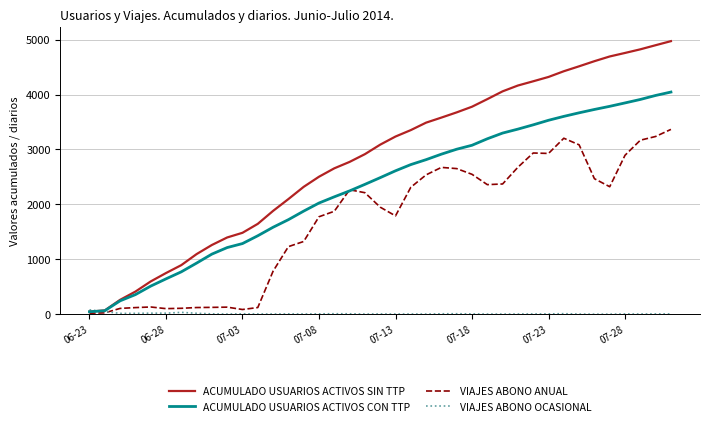

Rank the series by their maximum value, from highest to lowest.

ACUMULADO USUARIOS ACTIVOS SIN TTP, ACUMULADO USUARIOS ACTIVOS CON TTP, VIAJES ABONO ANUAL, VIAJES ABONO OCASIONAL